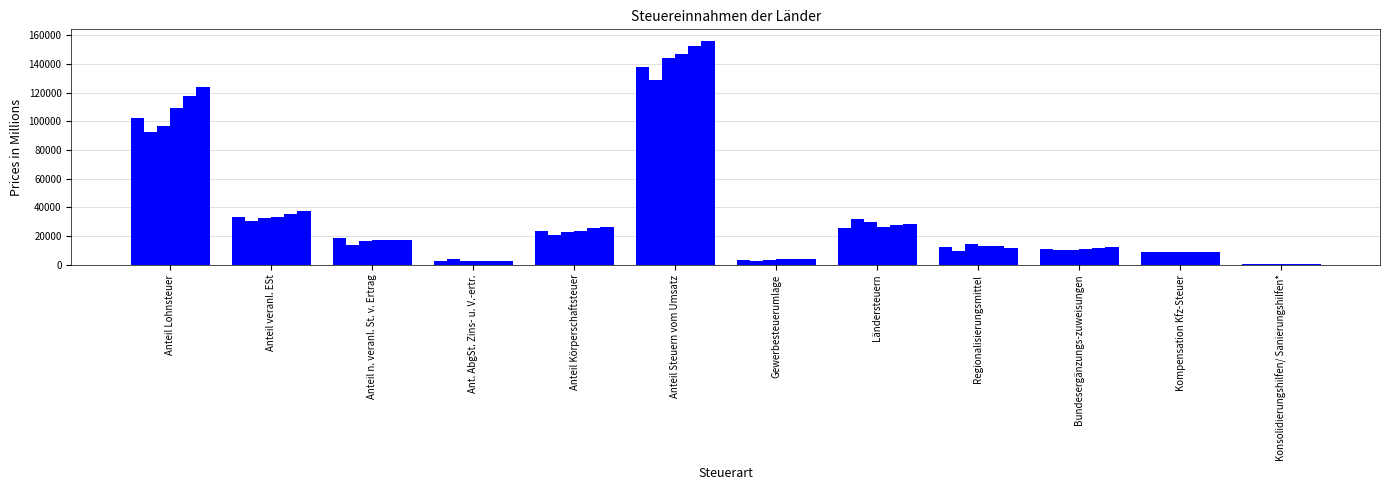

What position from the left is Anteil Körperschaftsteuer?

5